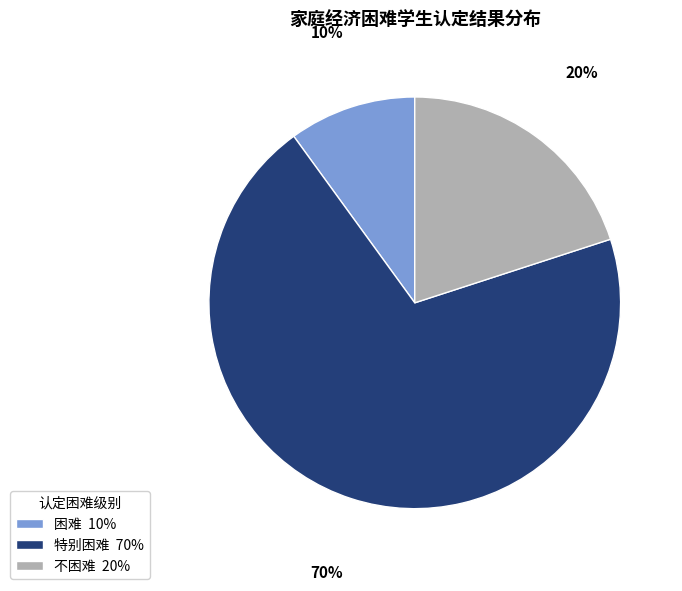

Count the number of slices in the pie.

3